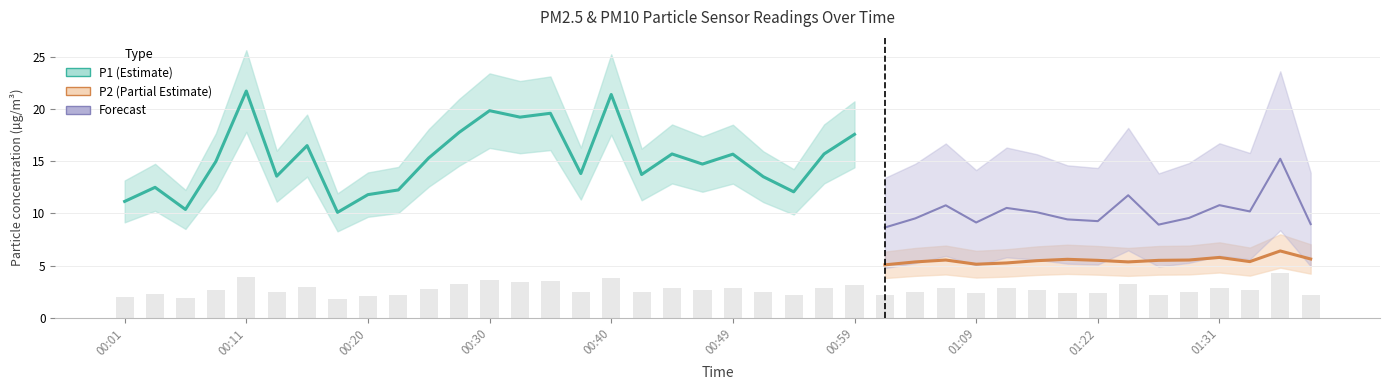

At which label is the value closest to 3?

00:15